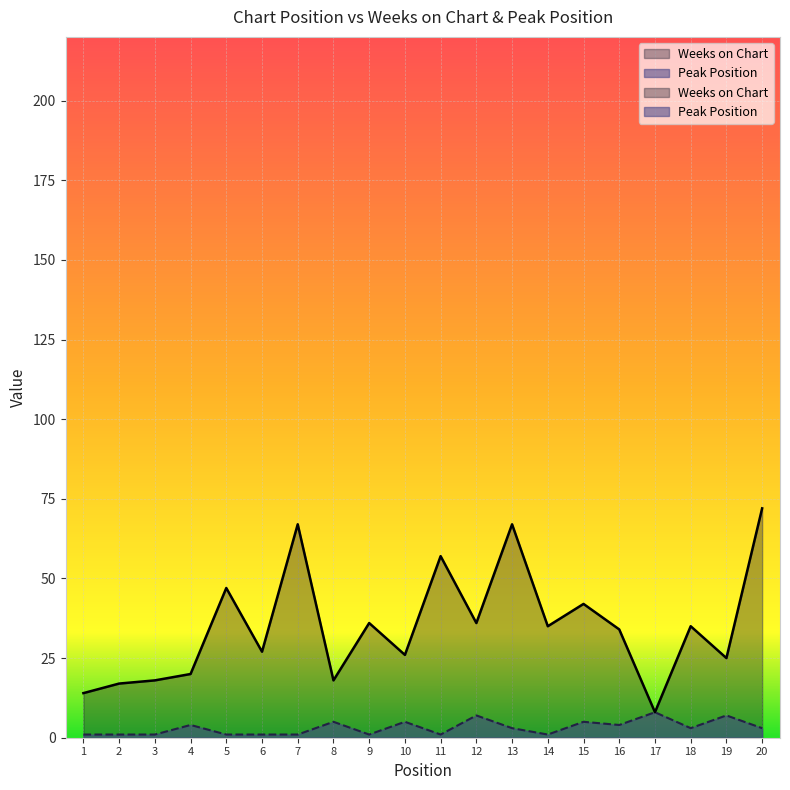

Reading right to left, what are all the values shown in this chart?

Weeks on Chart: 72	25	35	8	34	42	35	67	36	57	26	36	18	67	27	47	20	18	17	14
Peak Position: 3	7	3	8	4	5	1	3	7	1	5	1	5	1	1	1	4	1	1	1